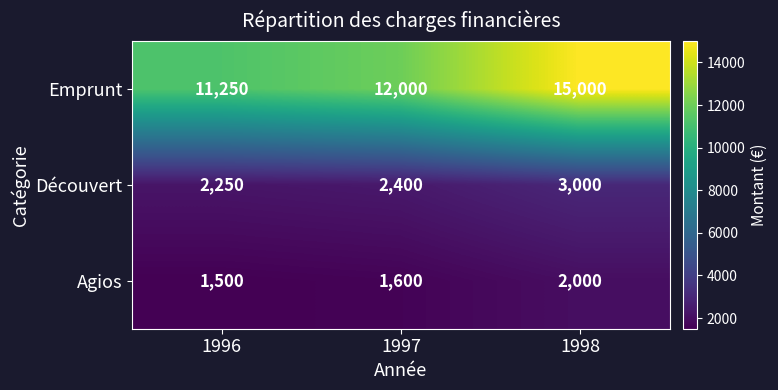

The value of Agios at 1997 is 2405. True or false?

False